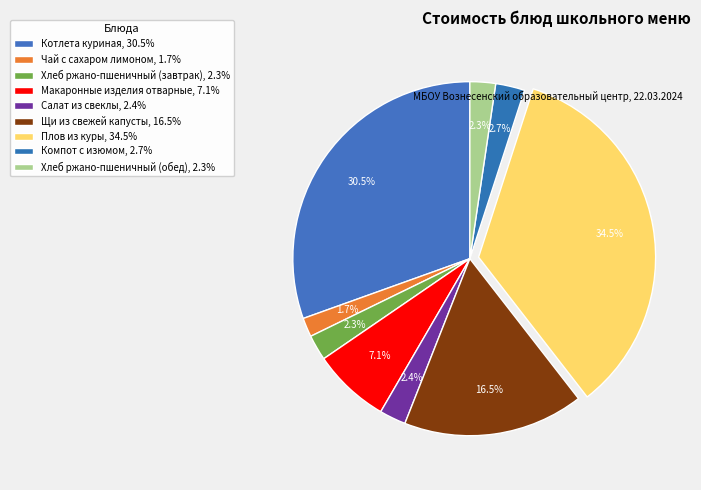

How many slices are in this pie chart?

9